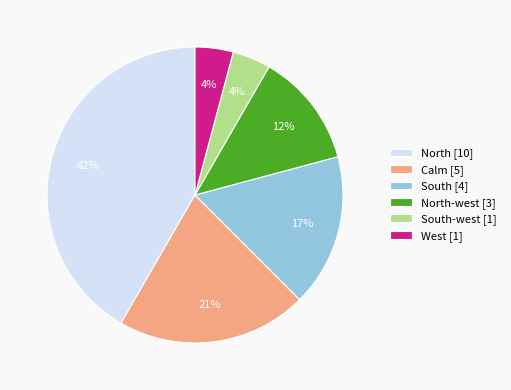

To the nearest percent, what percentage of the pie is South-west [1]?

4%